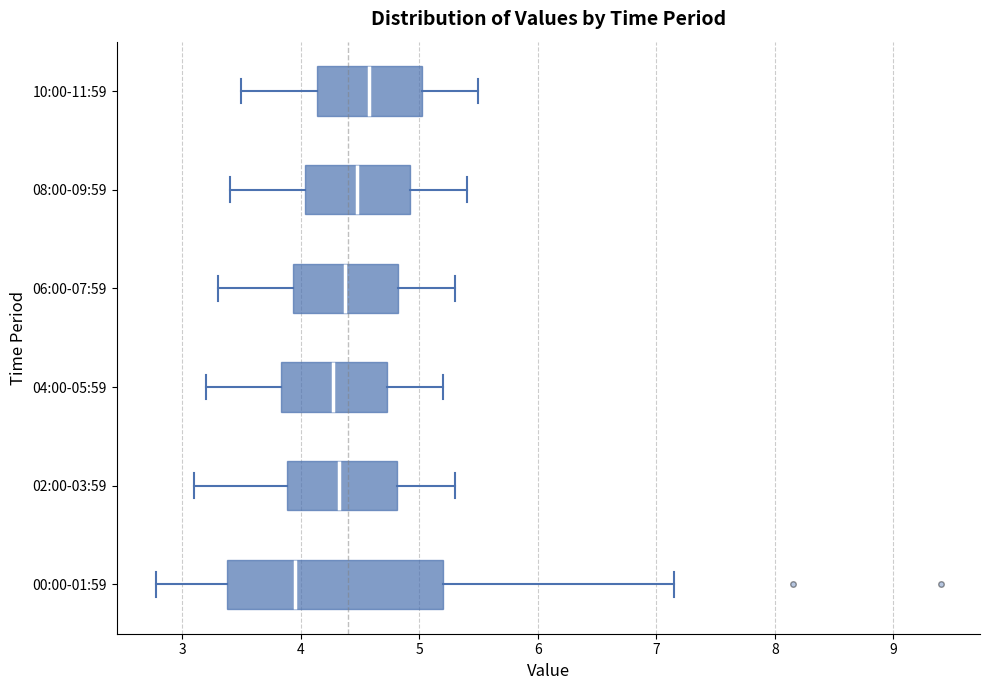

Which box's median line is the furthest to the left?

00:00-01:59